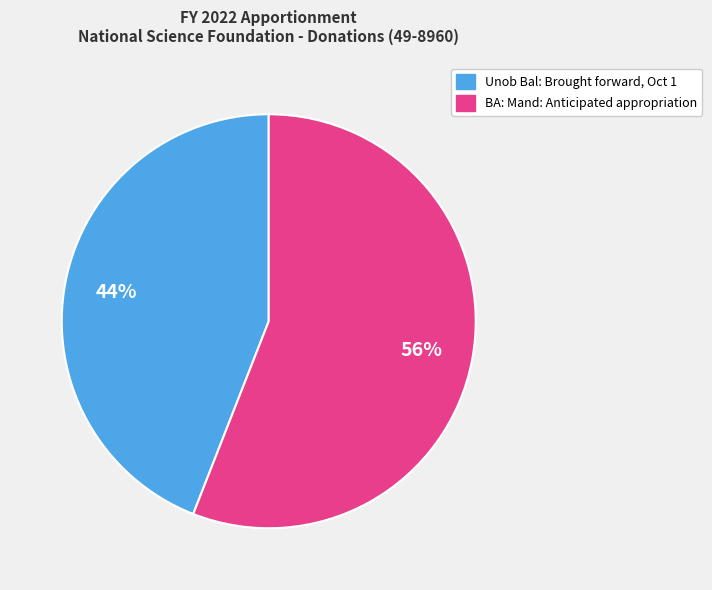

To the nearest percent, what portion does Unob Bal: Brought forward, Oct 1 represent?

44%